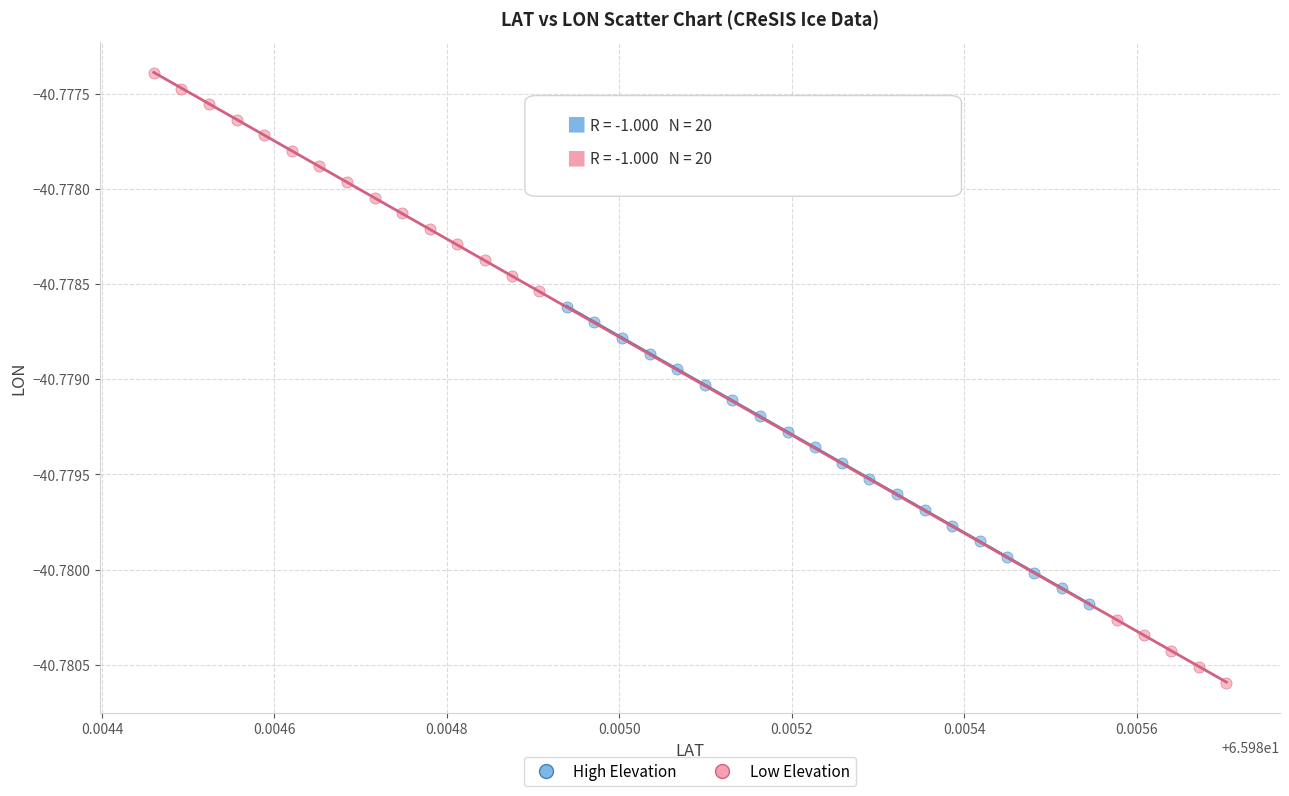

Which series has the largest Y range (max minus min)?

Low Elevation